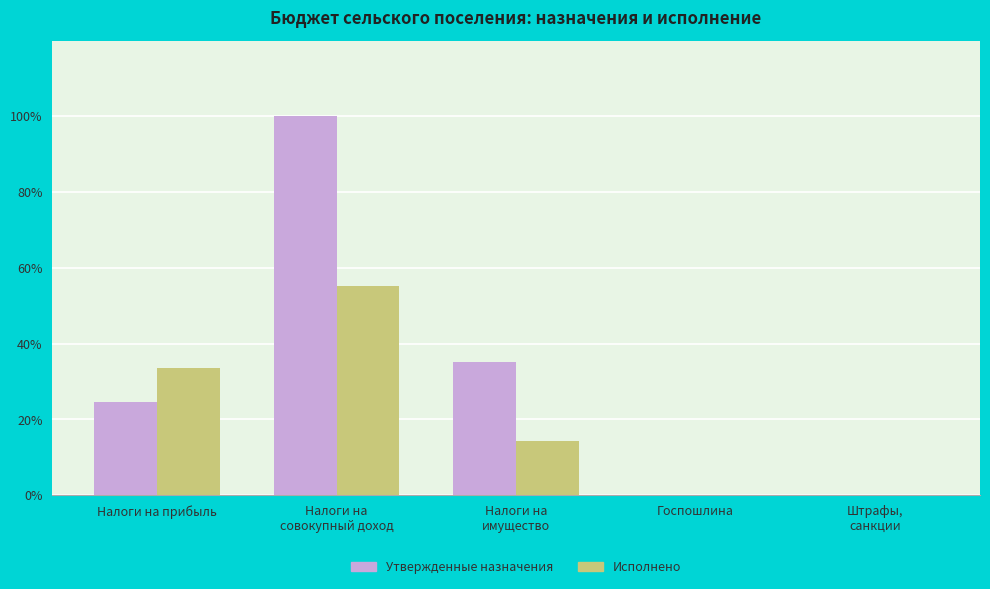

Count the number of data series in this chart.

2